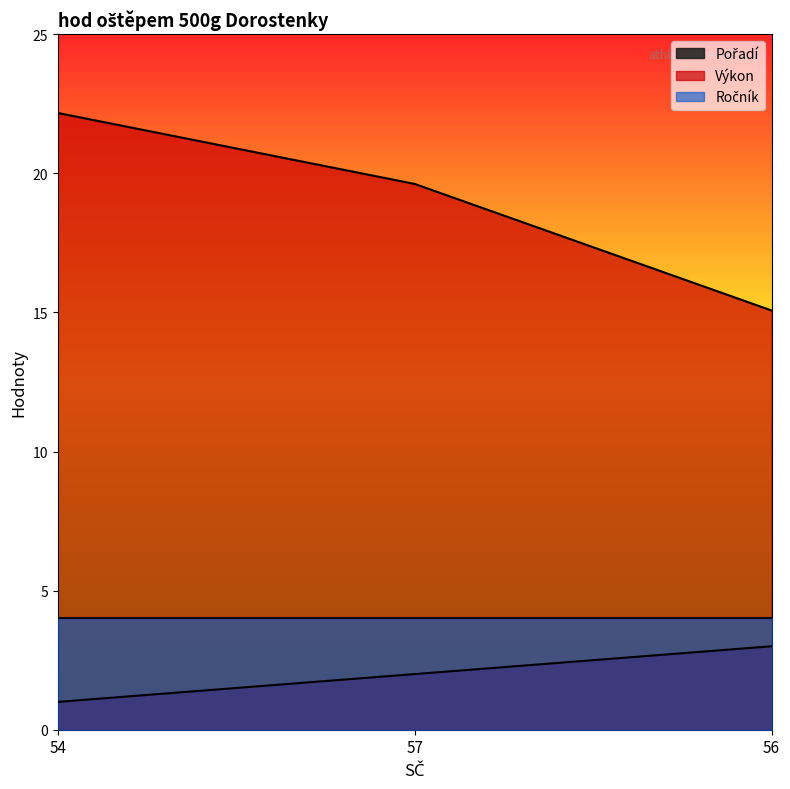

The Pořadí series shows 1.0 at 54. True or false?

True